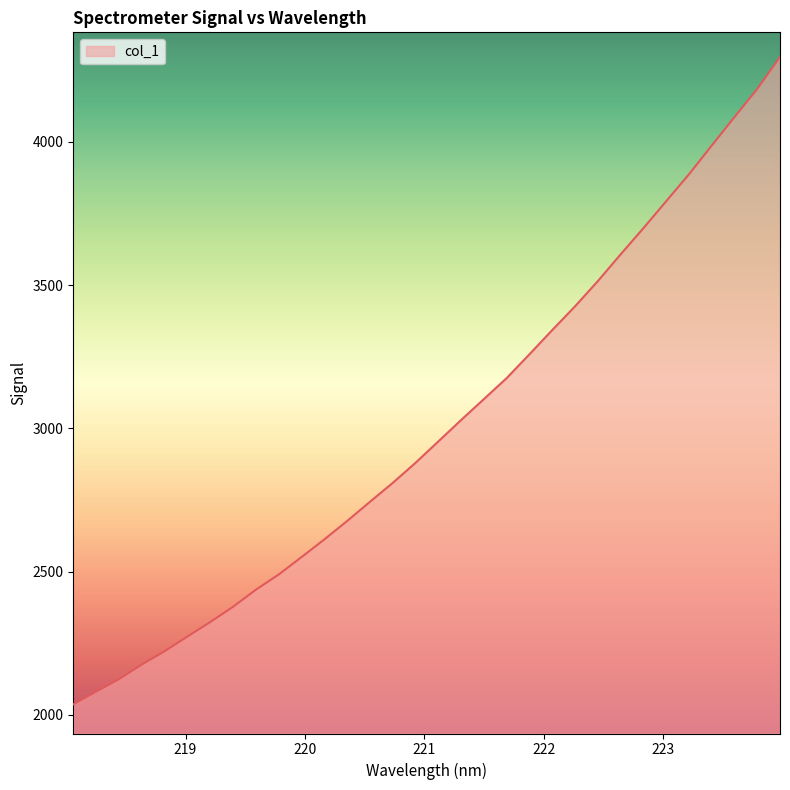

What is the difference between the maximum and minimum values?

2259.9